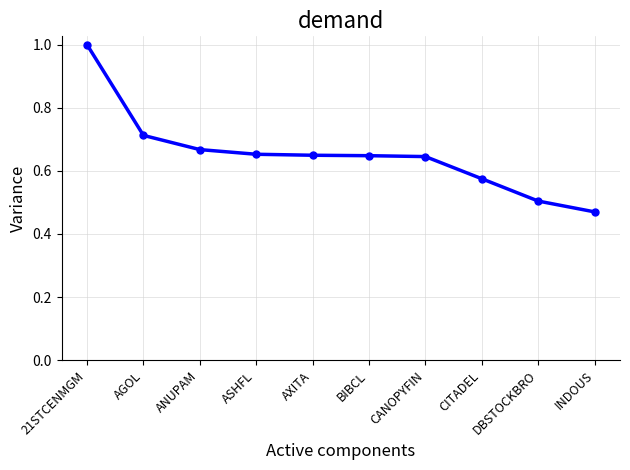

Is this an area chart (filled region under the line)?

No